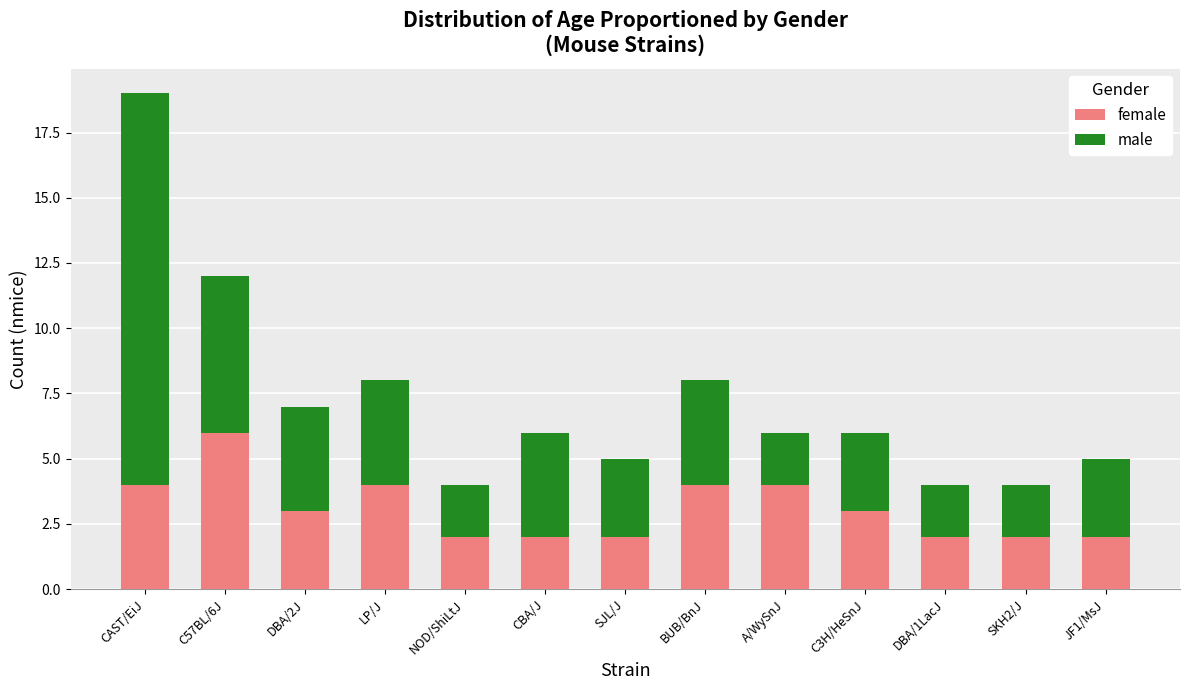

What is the total value across all series at CAST/EiJ?

19